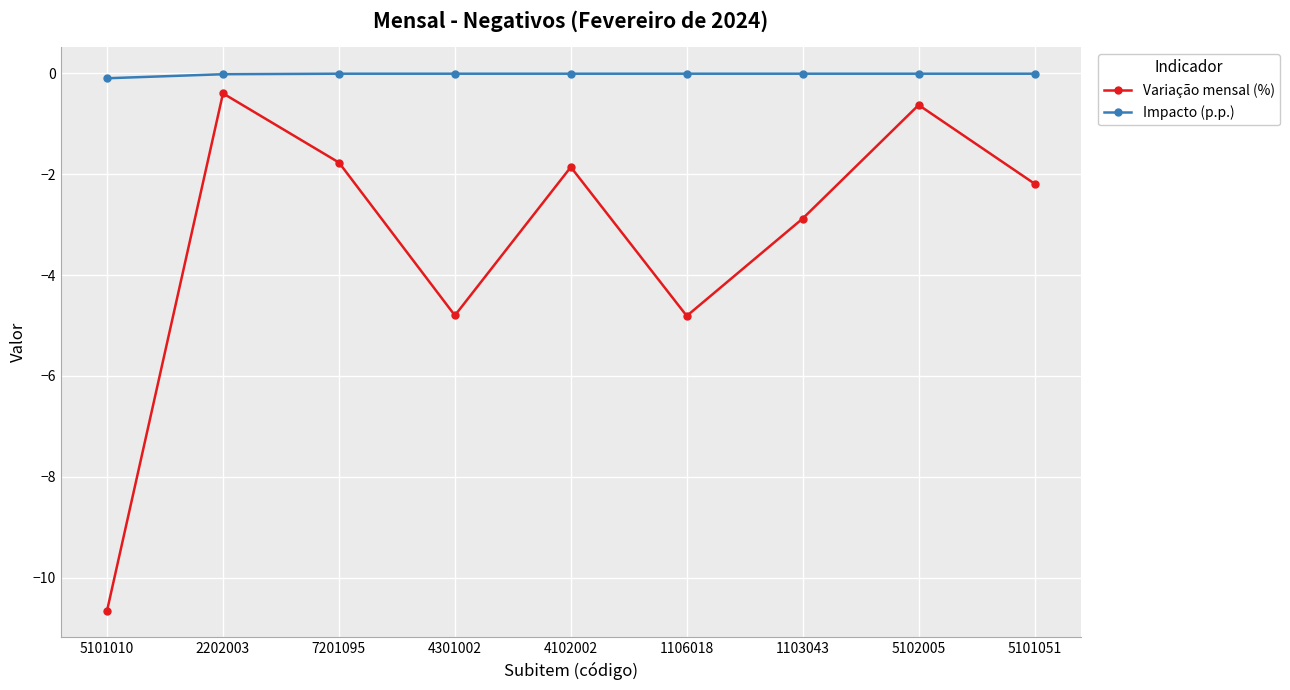

In Variação mensal (%), how many points are higher than both neighbors (excluding endpoints)?

3